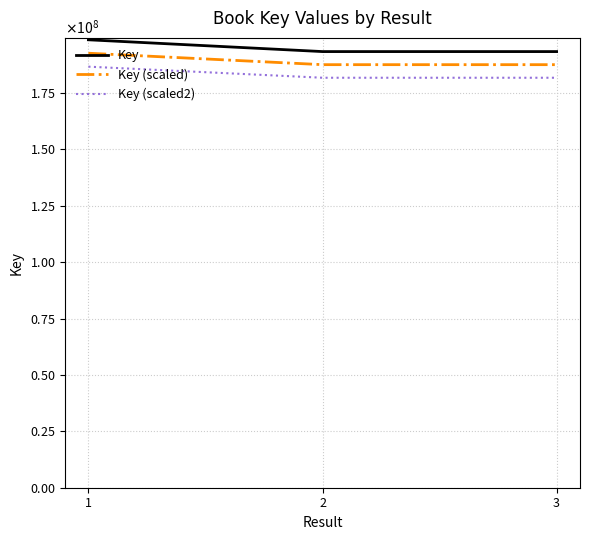

What are all the series names shown in the legend?

Key, Key (scaled), Key (scaled2)